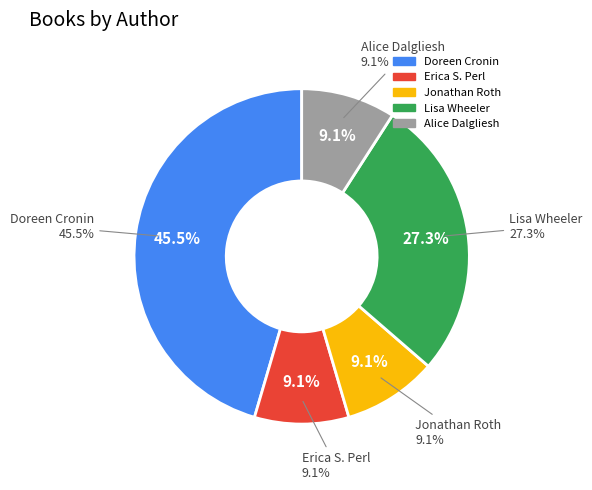

Which category has the smallest portion of the pie?

Erica S. Perl